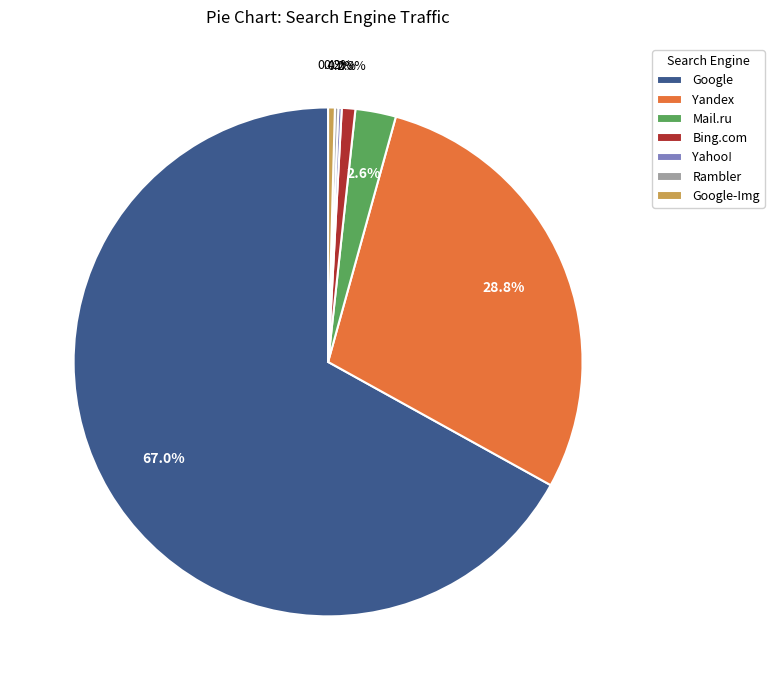

What is the majority slice?

Google